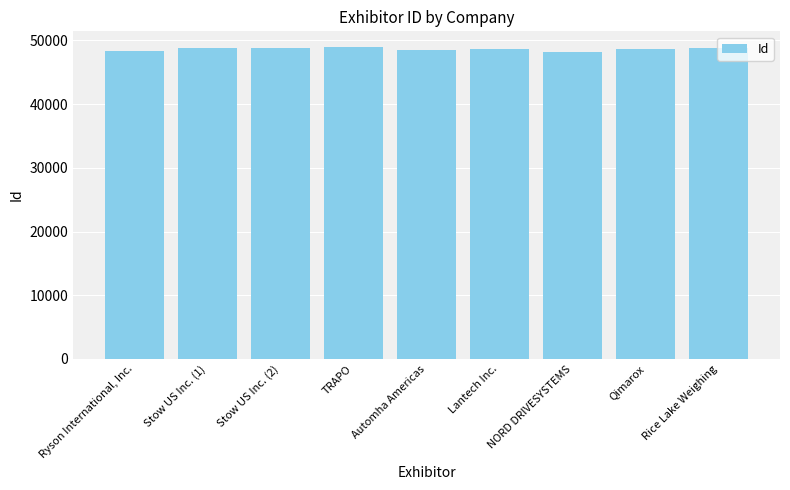

Is it true that the value at Qimarox is 48674?

True